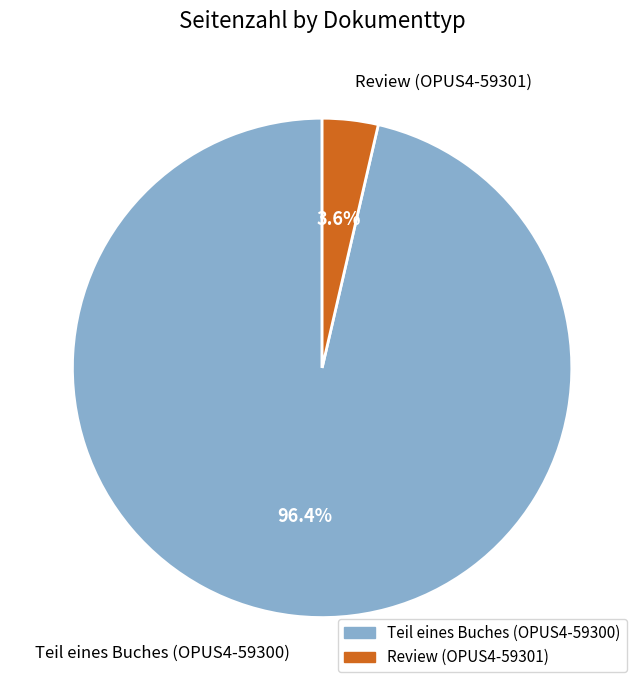

Which slice represents more than half of the pie?

Teil eines Buches (OPUS4-59300)